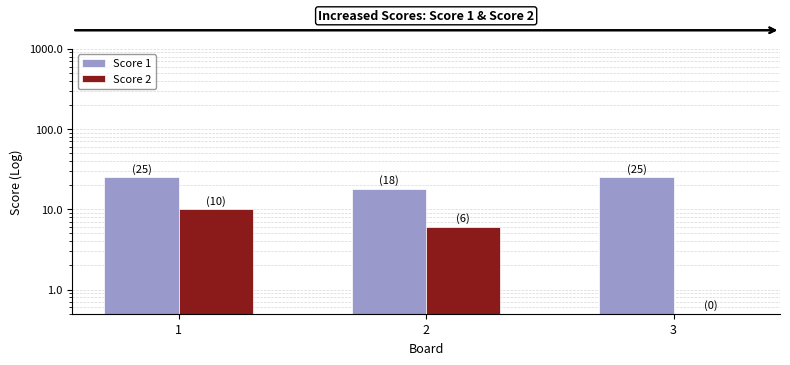

What is the value of the Score 1 bar at the 1st from the left?

25.0